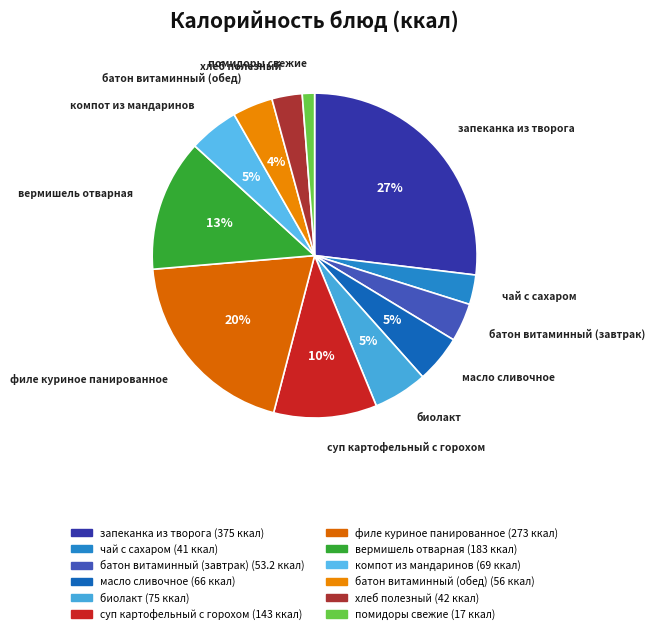

To the nearest percent, what is the average slice percentage?

8%